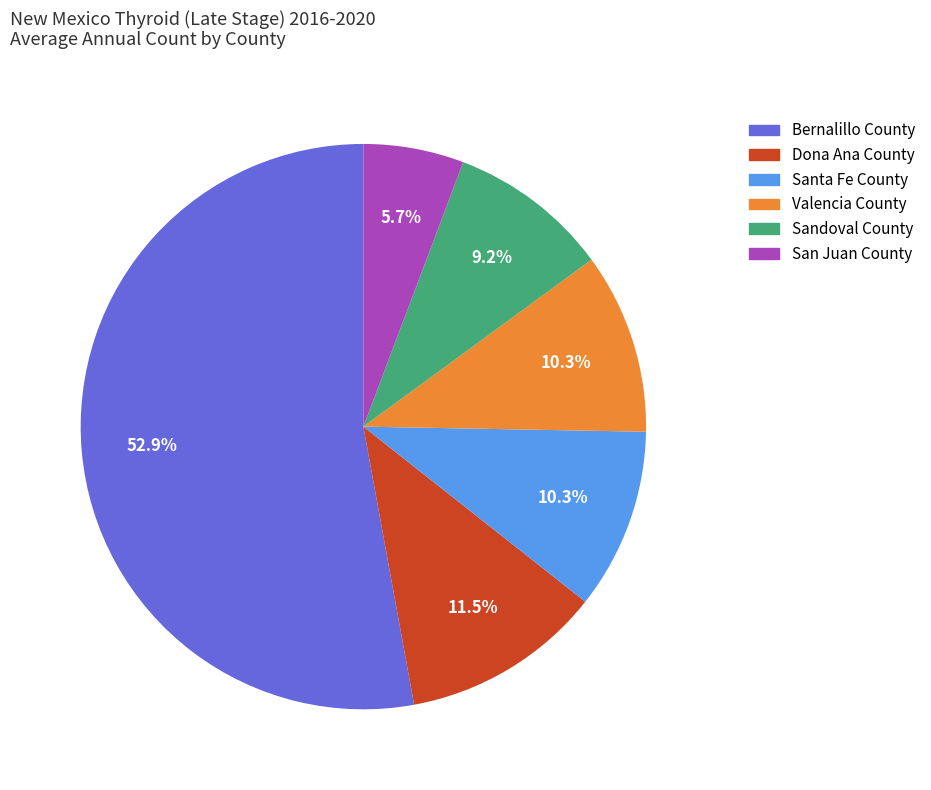

What is the ratio of the value at San Juan County to the value at Bernalillo County?

0.1